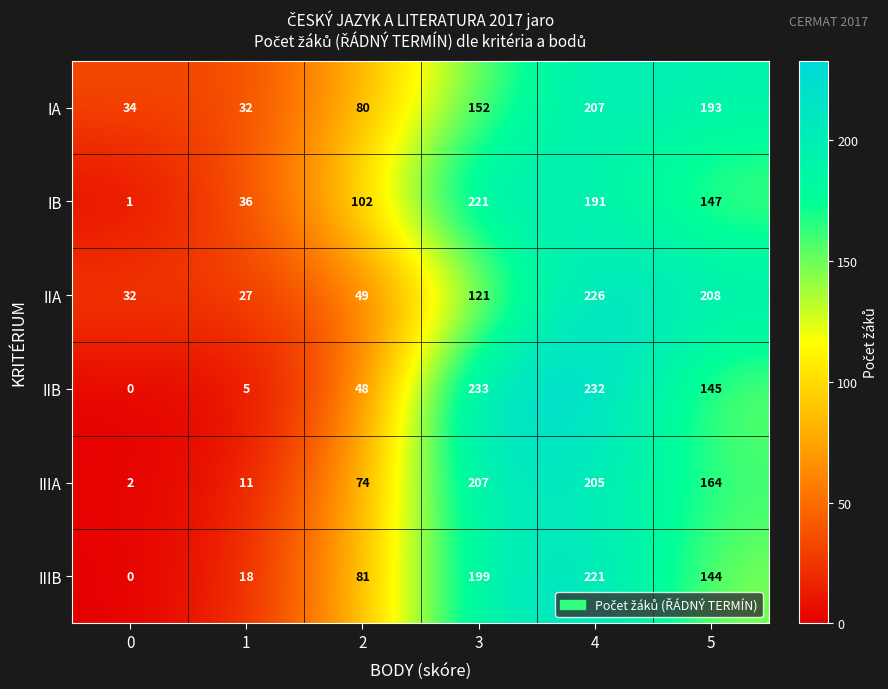

True or false: IIIB has a value of 199 at 3.

True